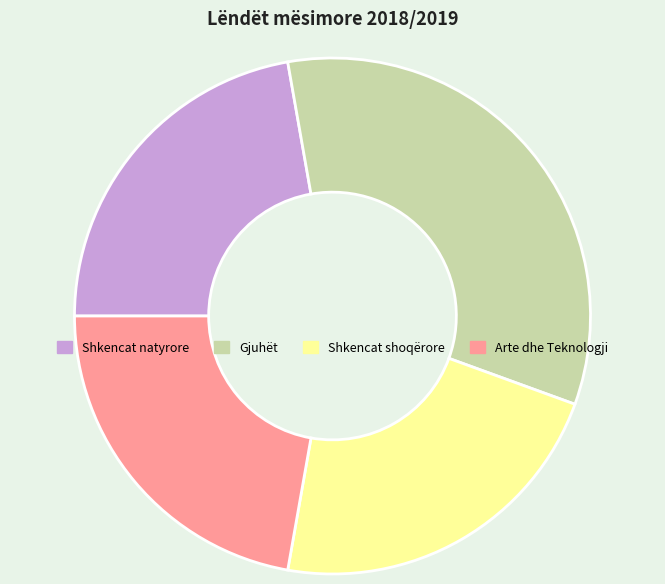

Does any single category account for the majority?

No